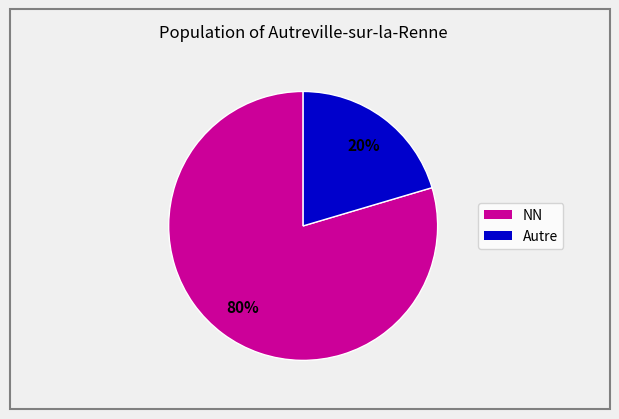

Does any single category account for the majority?

Yes